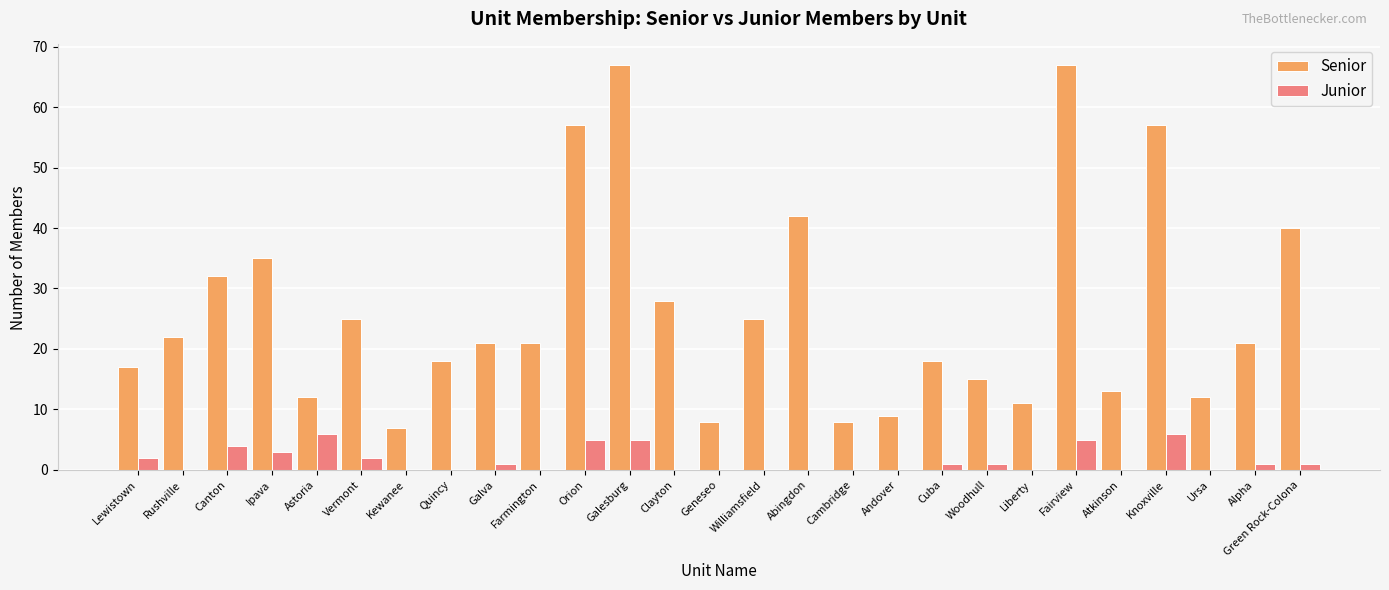

What is the total value across all series at Andover?

9